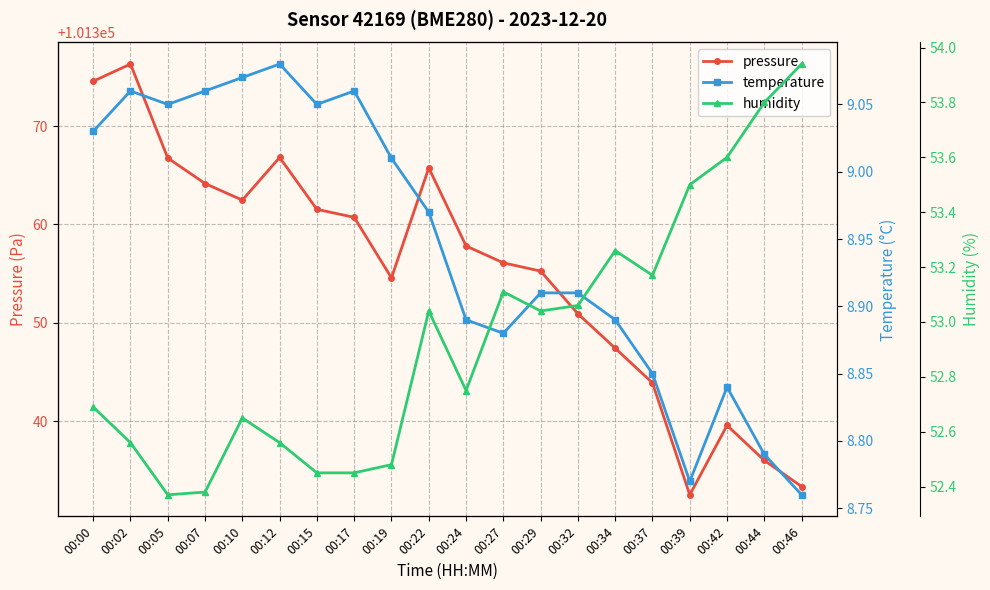

What is the difference between the second highest and minimum values in the humidity series?

1.4